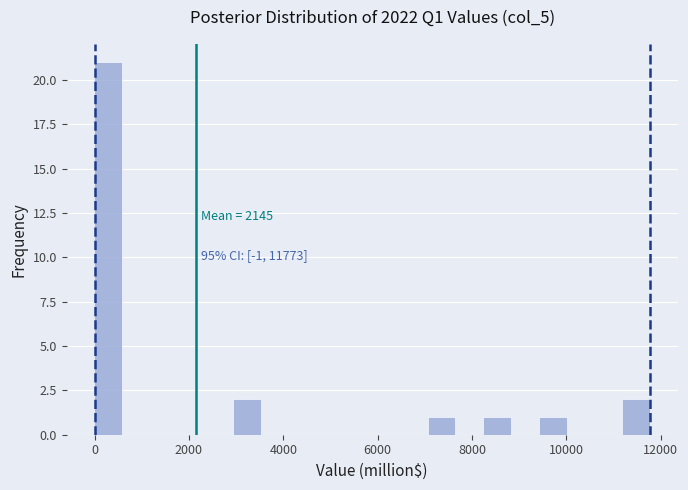

Read against the x-axis, roughly where is the centre of the tallest bar?

200